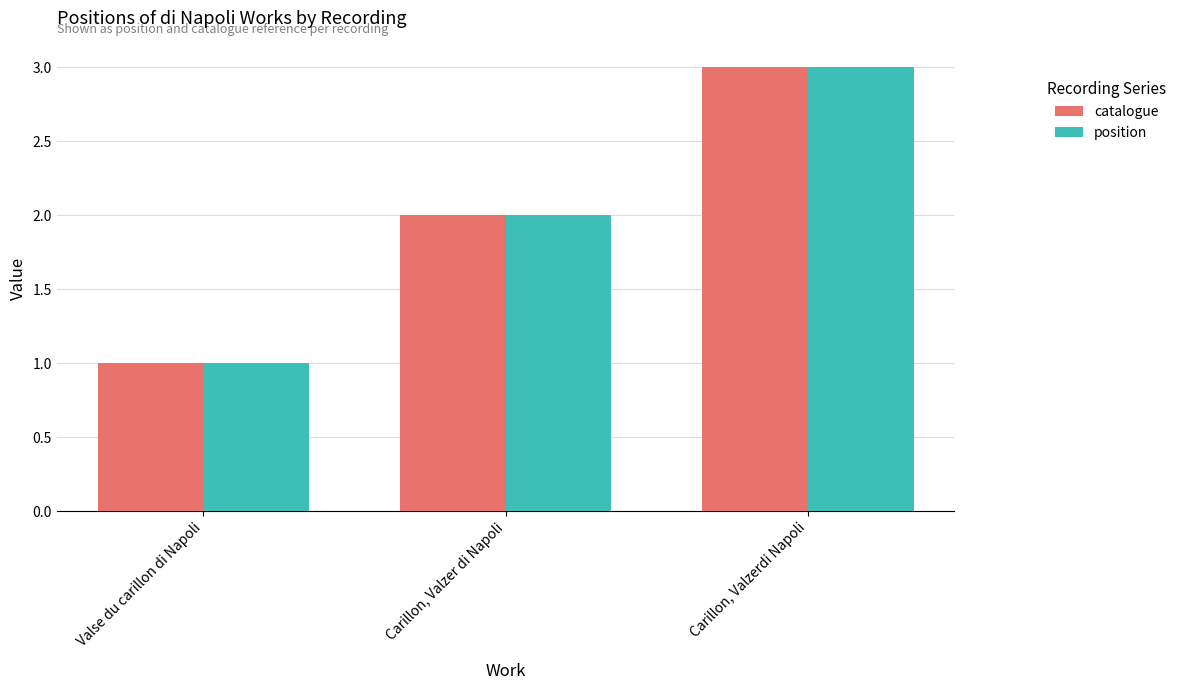

List the labels in order of catalogue value, largest first.

Carillon, Valzerdi Napoli, Carillon, Valzer di Napoli, Valse du carillon di Napoli